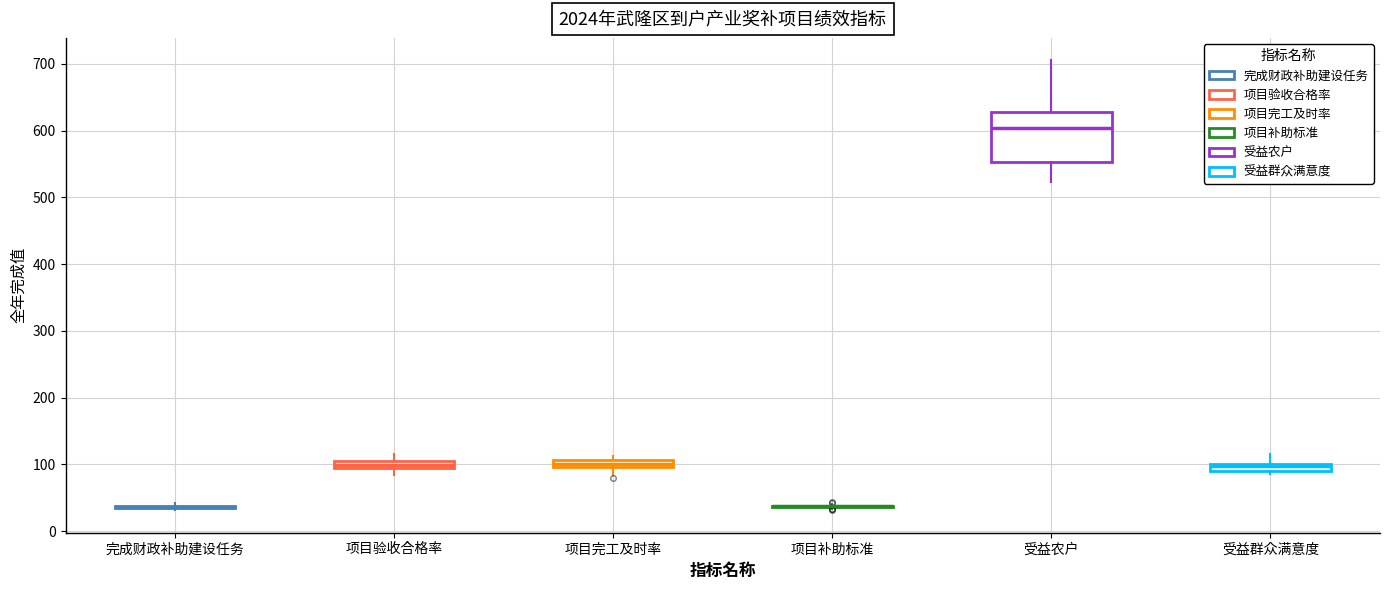

Which box is the tallest, from its lower edge to its upper edge?

受益农户